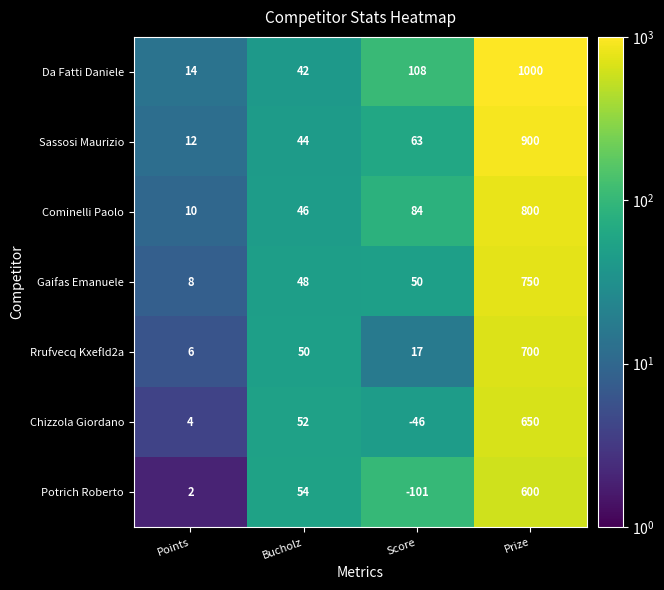

What is the approximate value of Gaifas Emanuele at Prize?

750